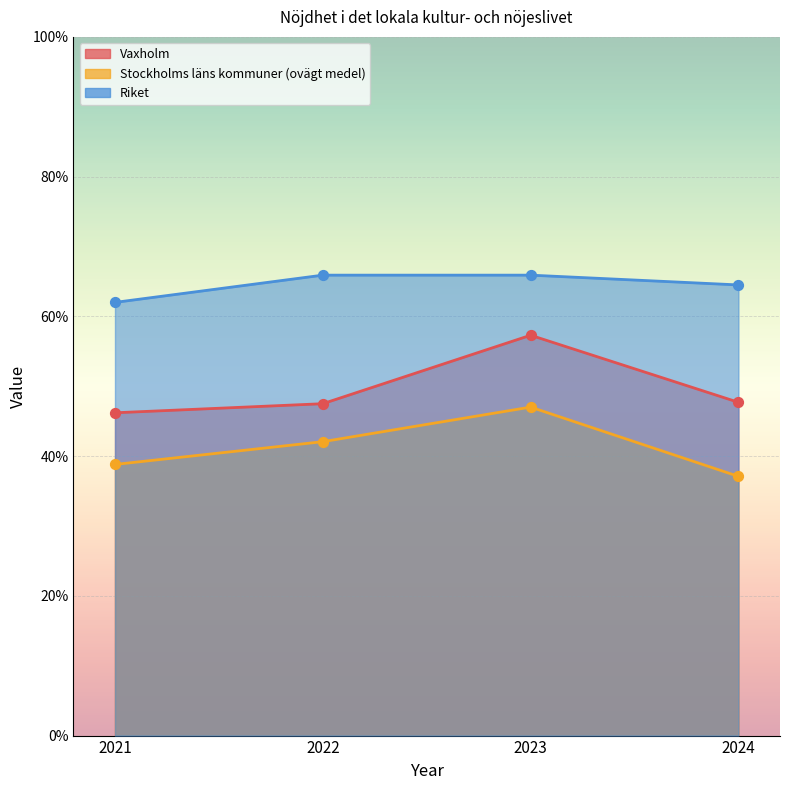

What are all the series names shown in the legend?

Vaxholm, Stockholms läns kommuner (ovägt medel), Riket